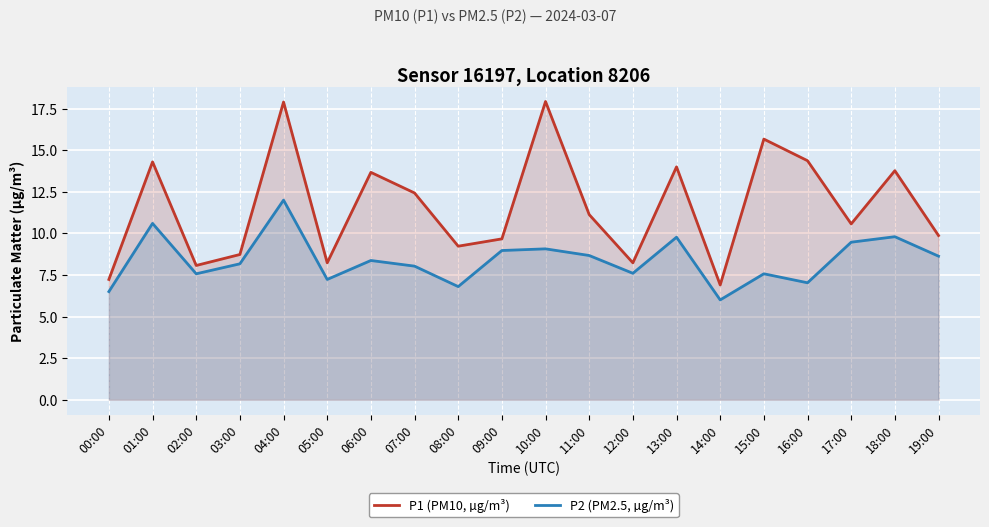

Where is the first local maximum for P2 (PM2.5, µg/m³)?

01:00